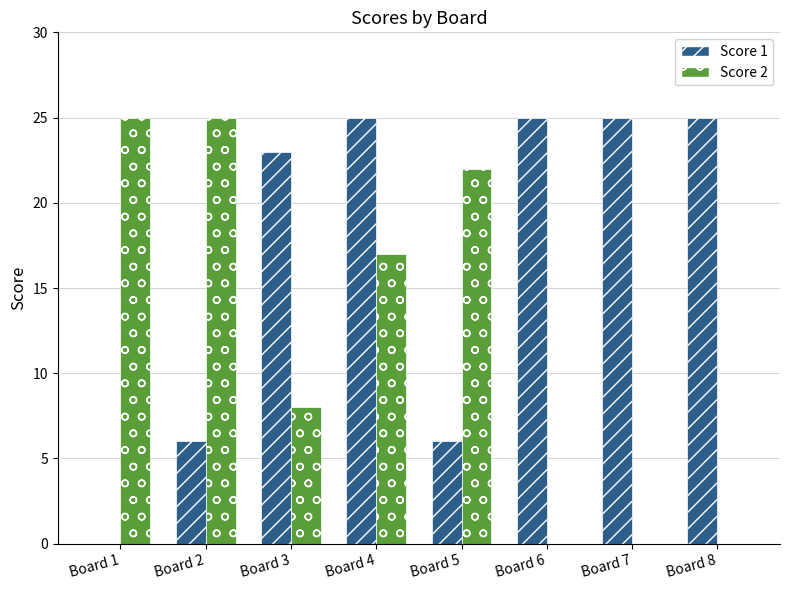

Is the value of Score 2 at Board 8 greater than the value of Score 1 at Board 8?

No